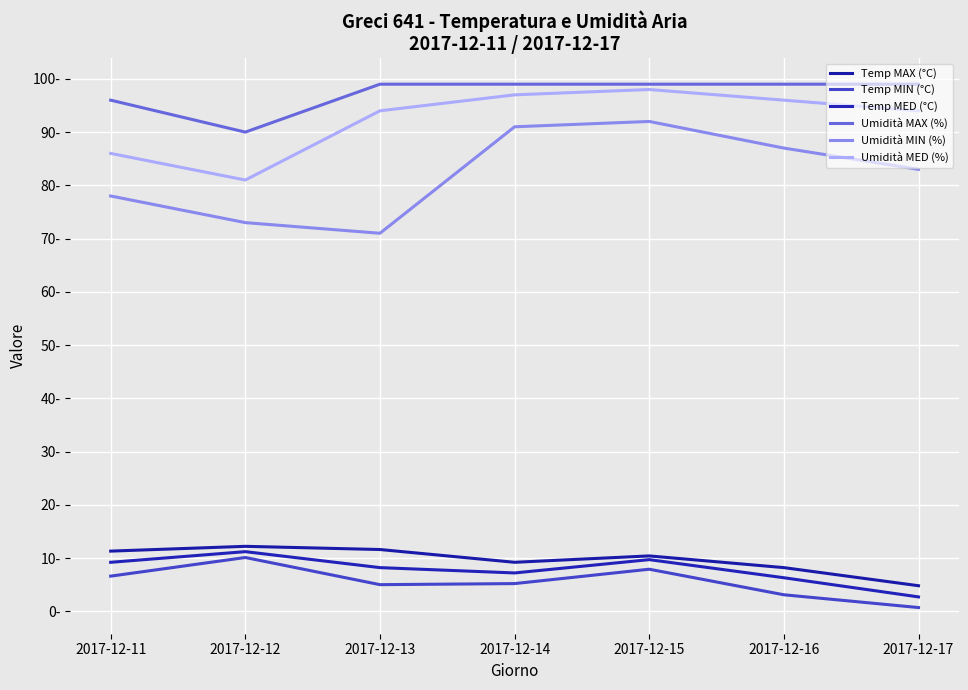

What is the greatest value displayed?

99.0